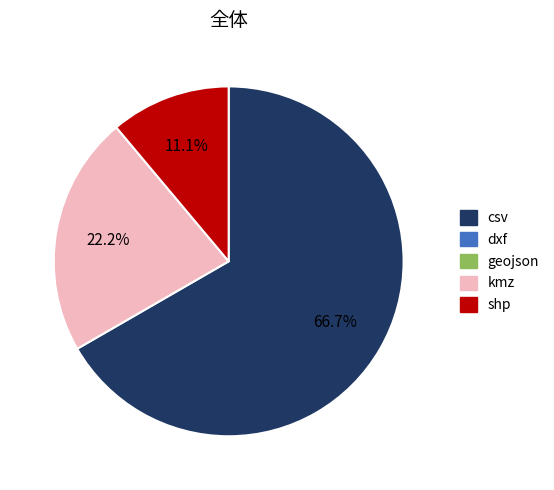

Is there a majority slice in this chart?

Yes